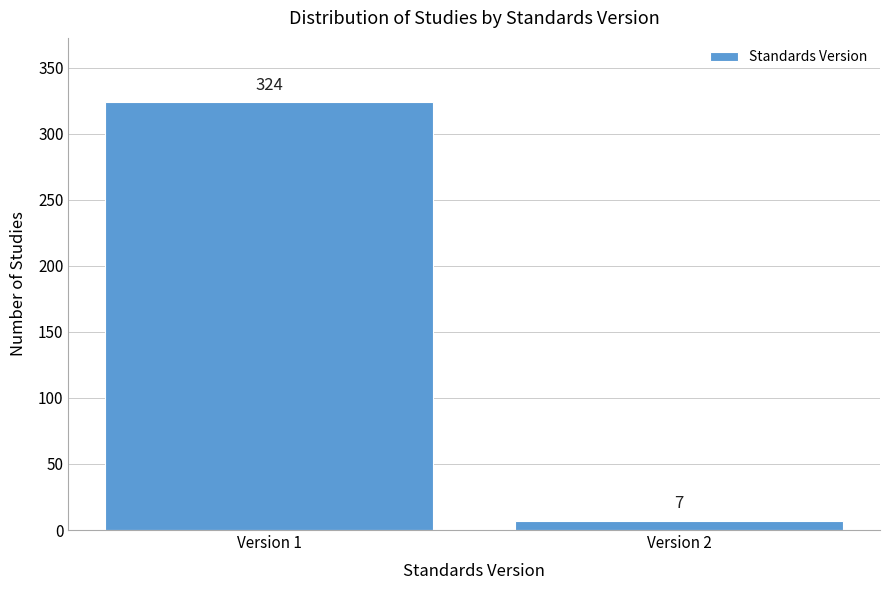

Reading left to right, transcribe all the data shown in this chart.

324	7